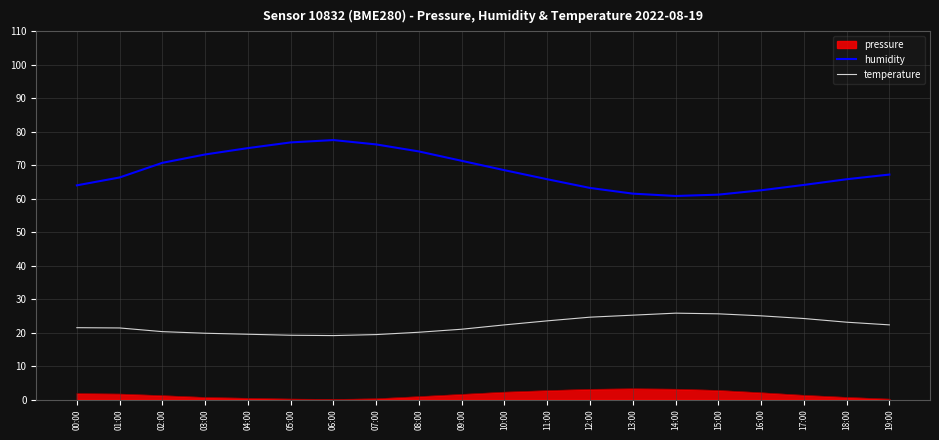

Which series has the largest range (max minus min)?

humidity